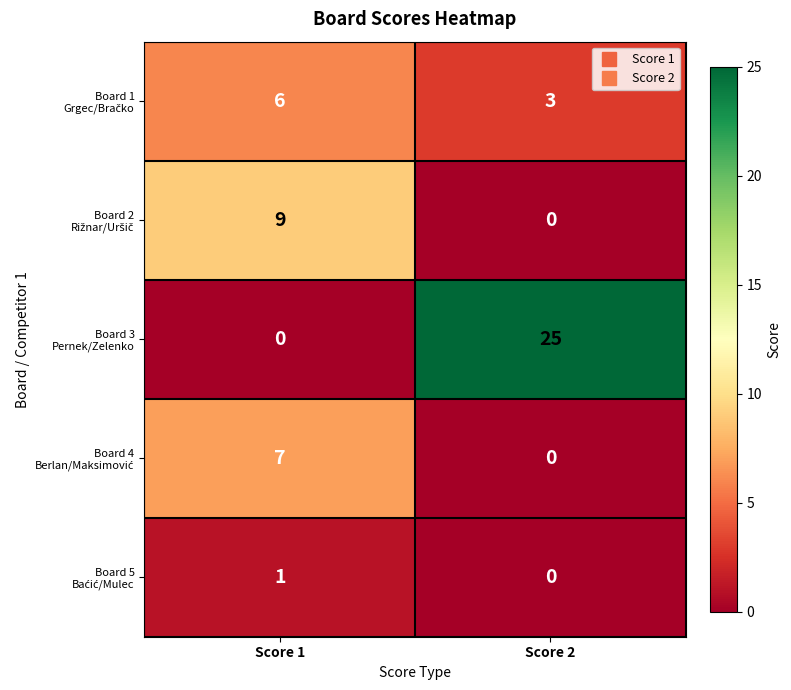

What is the maximum value shown in the chart?

25